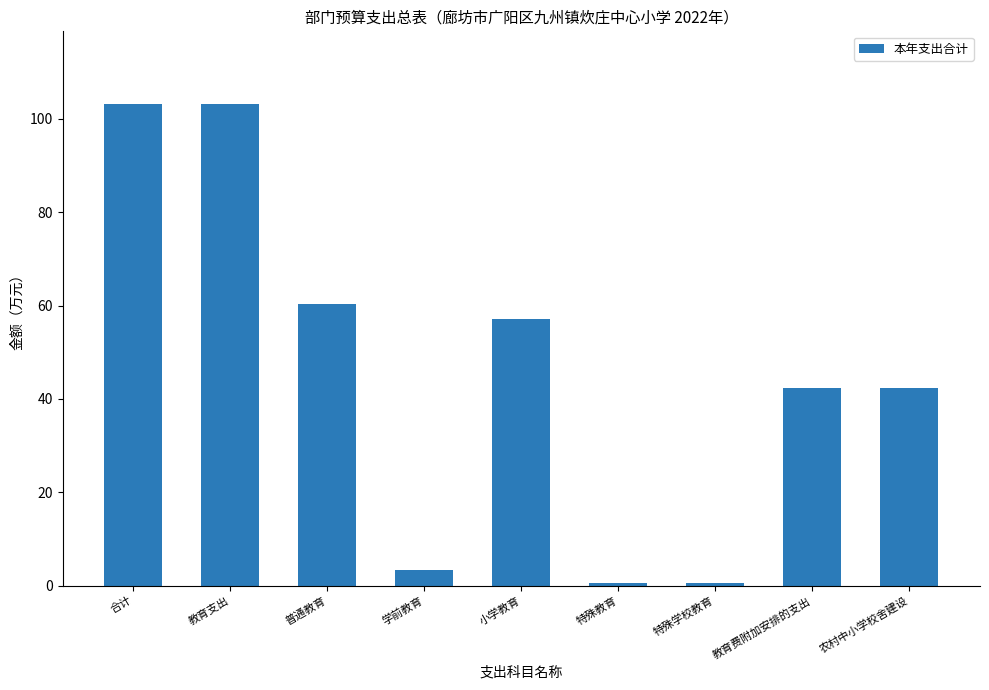

The value at 教育支出 is 103.2. True or false?

True